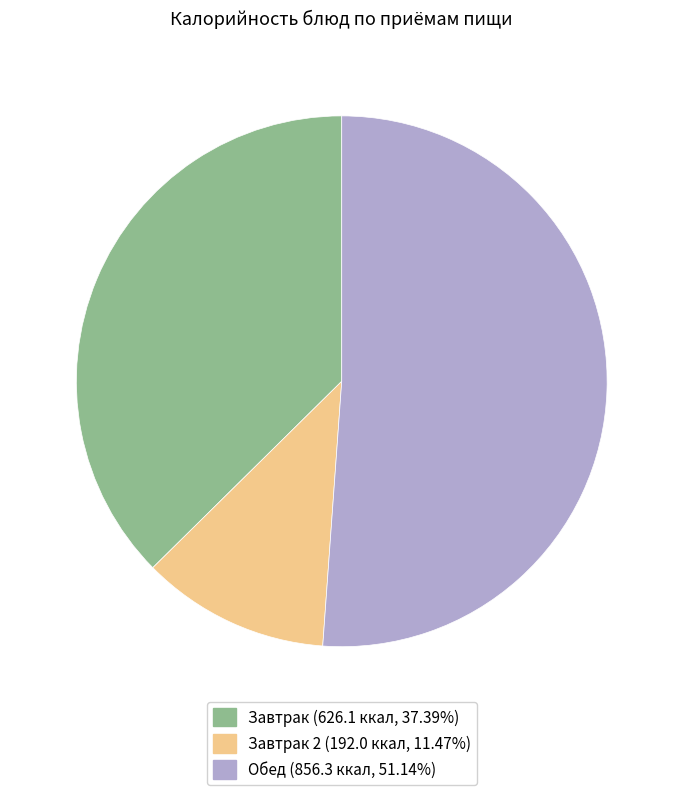

Is there a majority slice in this chart?

Yes